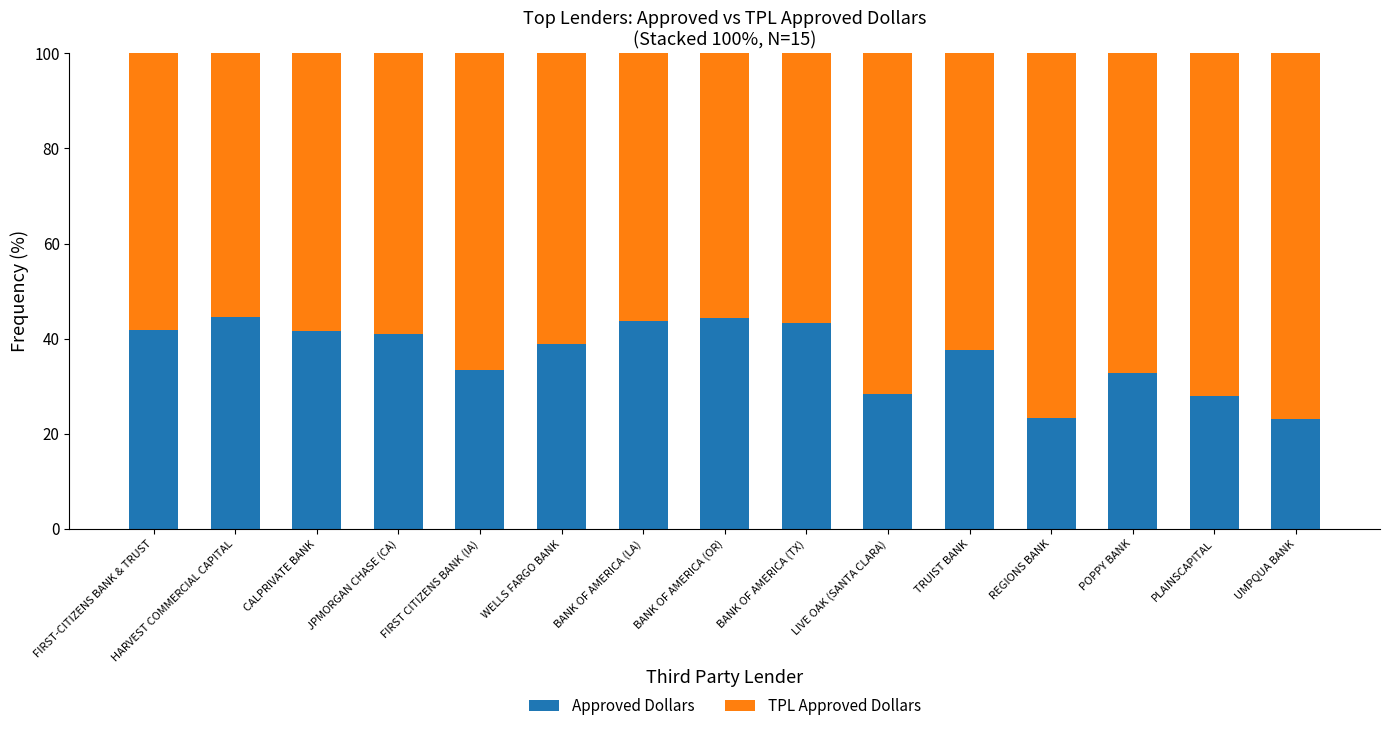

What is the sum of all Approved Dollars values?

545.6